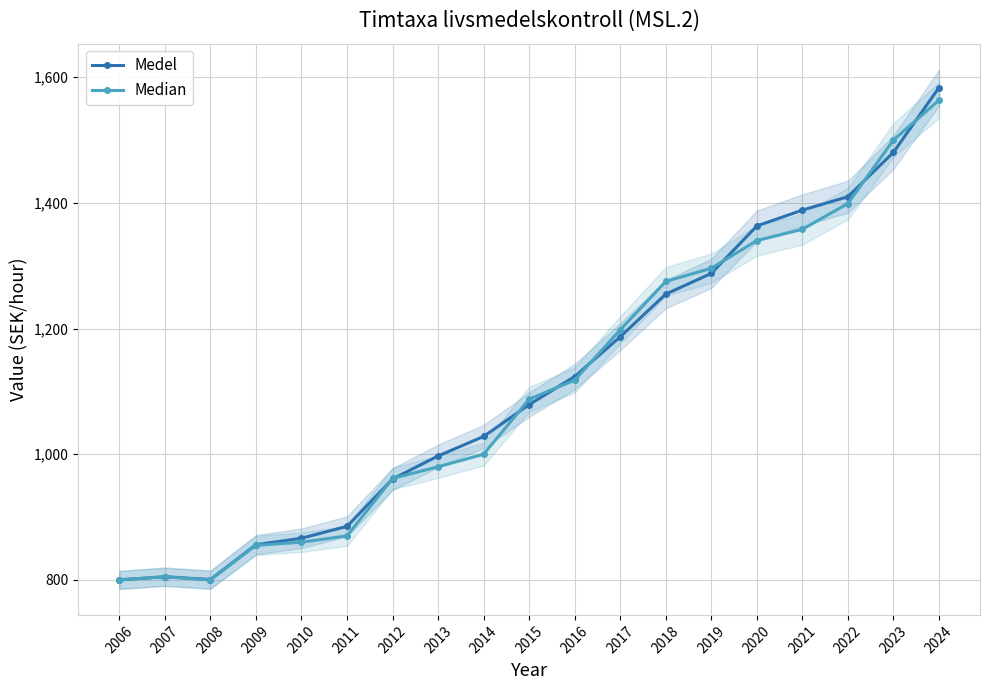

Does the chart display data point markers on the line(s)?

Yes